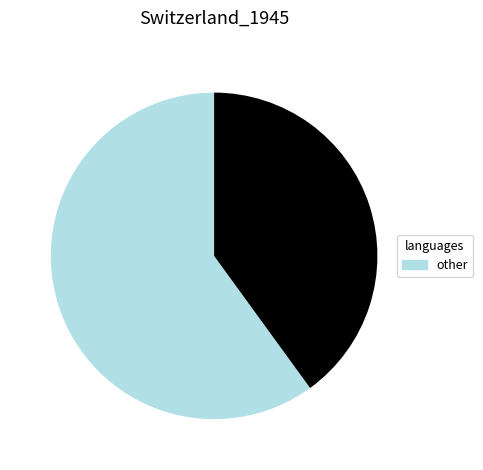

Is there any slice that represents more than half of the pie?

Yes